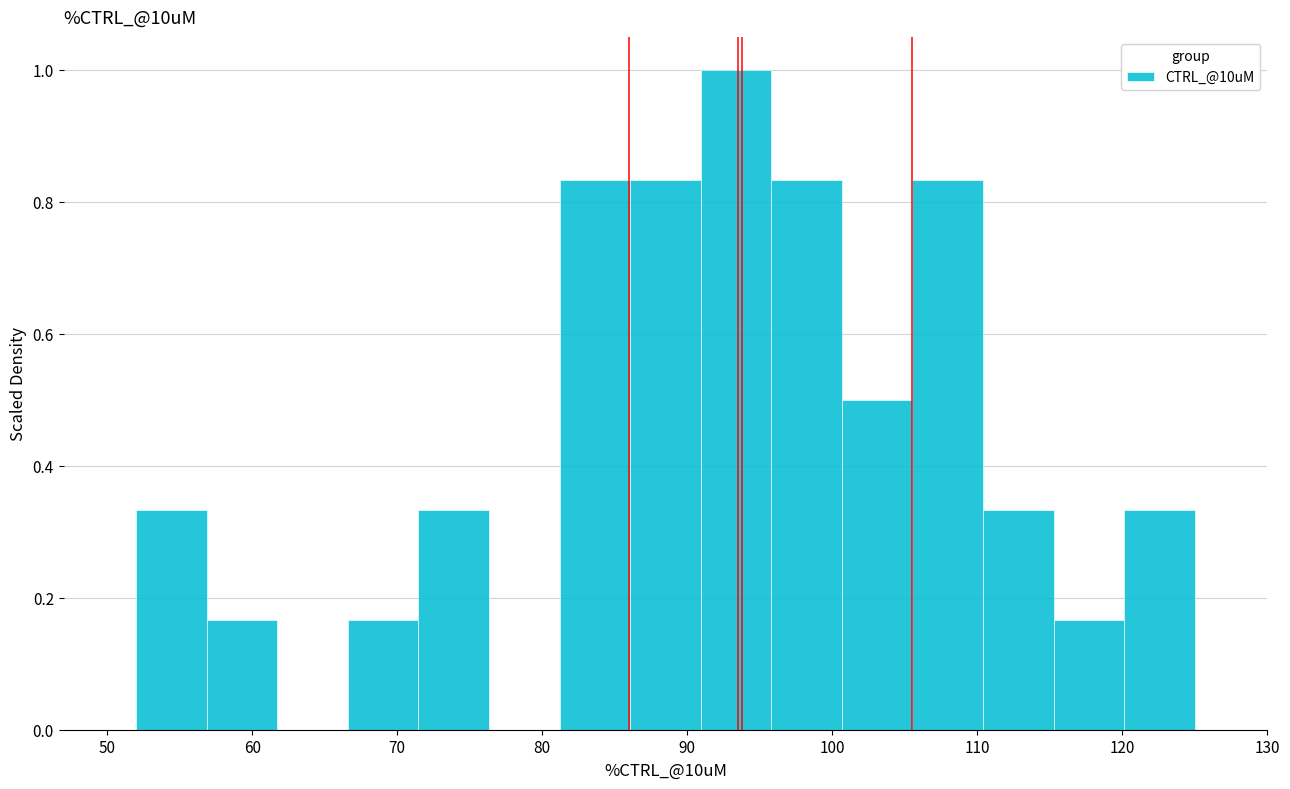

Reading left to right, transcribe this chart: for each bar, give the range it covers on the x-axis and its height. Neither the bar edges nor the heights are printed on the chart, so give them approximately, as read against the axes.

52 to 57: 0.34
57 to 62: 0.16
62 to 67: 0
67 to 71: 0.16
71 to 76: 0.34
76 to 81: 0
81 to 86: 0.84
86 to 91: 0.84
91 to 96: 1.00
96 to 101: 0.84
101 to 106: 0.50
106 to 110: 0.84
110 to 115: 0.34
115 to 120: 0.16
120 to 125: 0.34